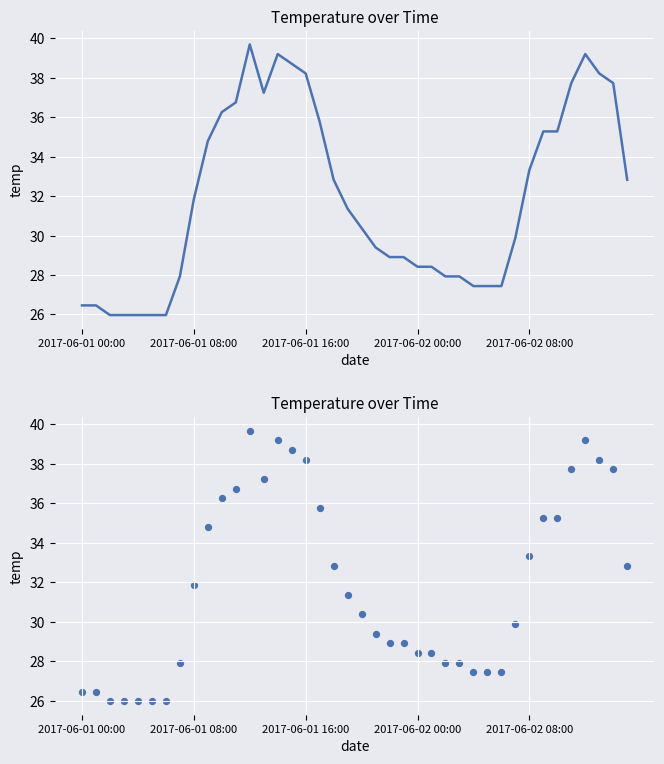

What is the change in value from 2017-06-01 08:00 to 32?

+6.9